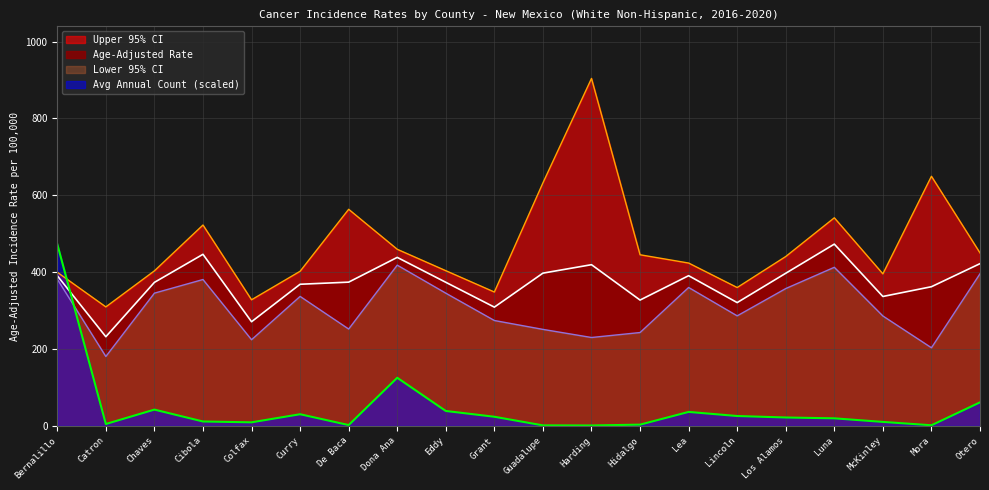

After their last crossing, which series has the higher values: Upper 95% CI or Avg Annual Count?

Upper 95% CI